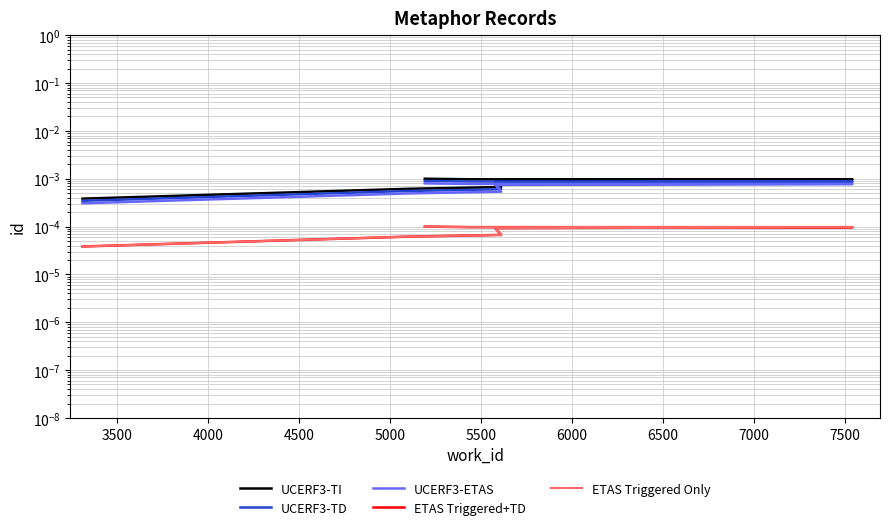

True or false: UCERF3-ETAS has a value of 0.0 at 6000.

True